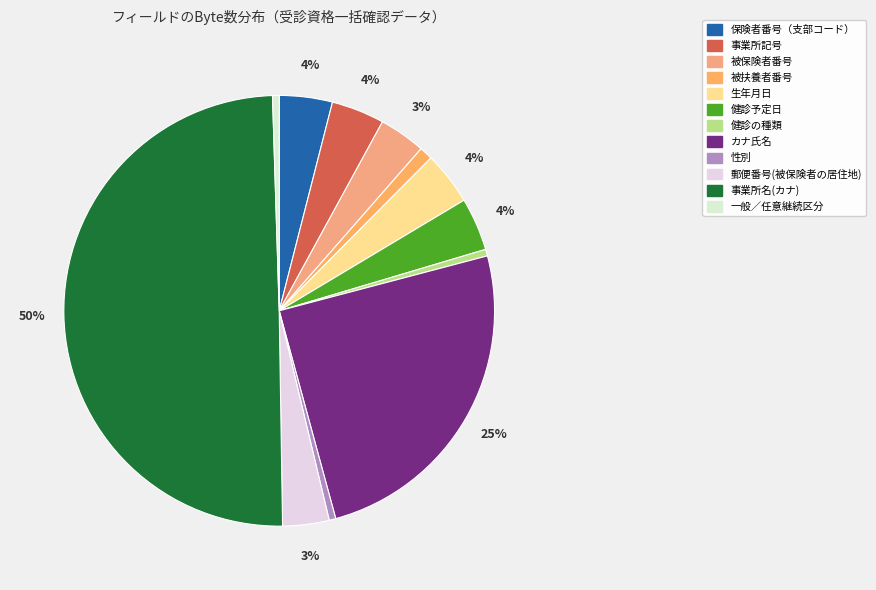

Between 健診予定日 and 事業所名(カナ), which is larger?

事業所名(カナ)